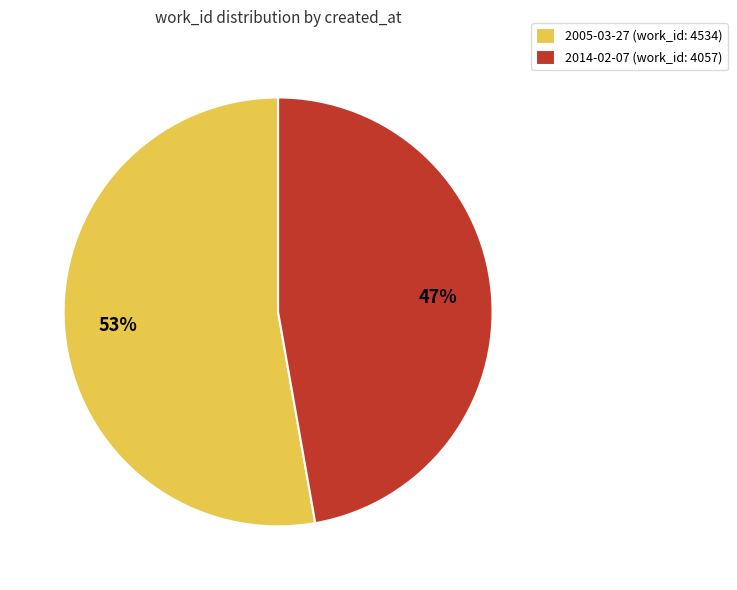

Is the sum of 2014-02-07 and 2005-03-27 greater than half?

Yes